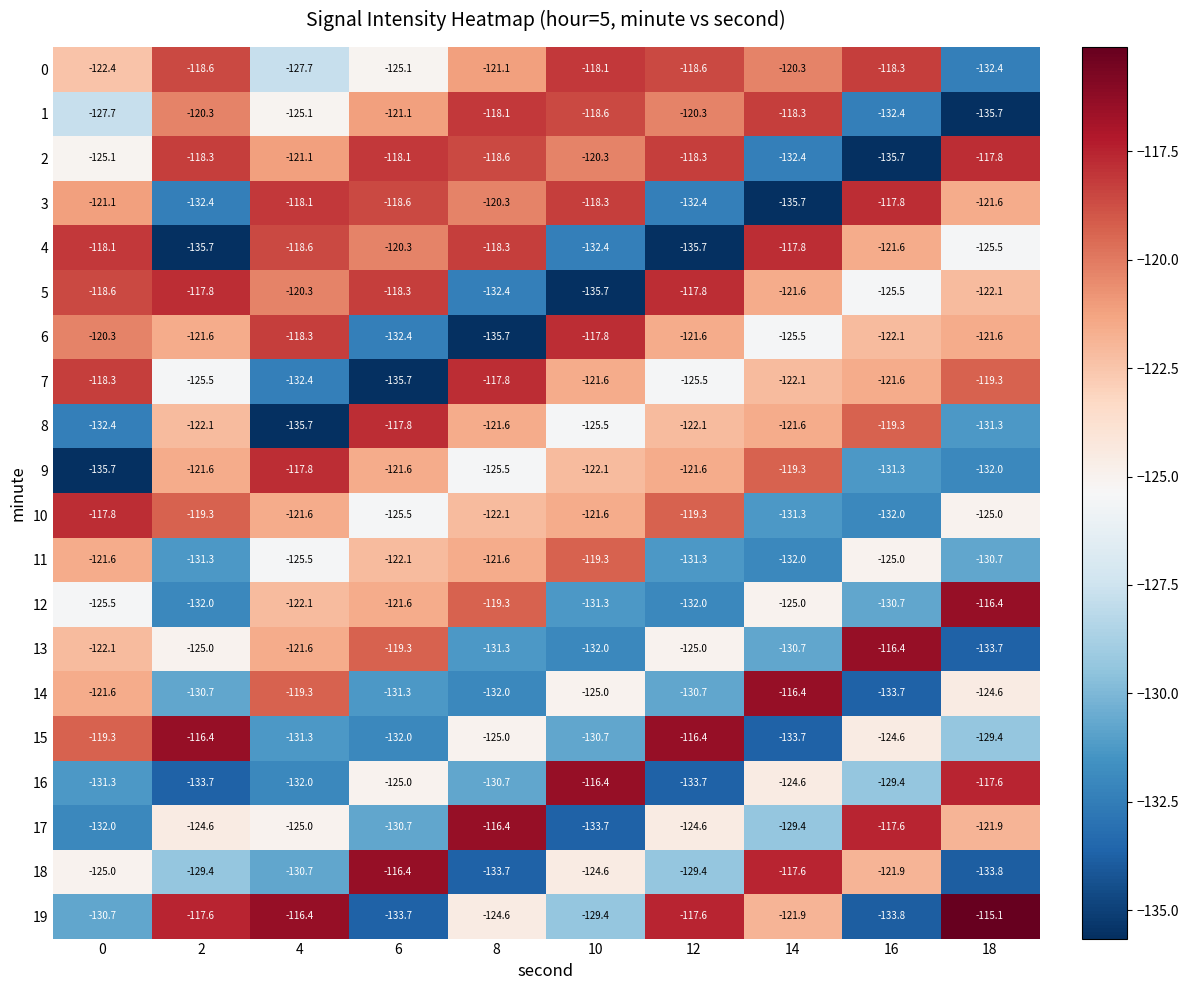

What is the sum of all 0 values?

-1222.6